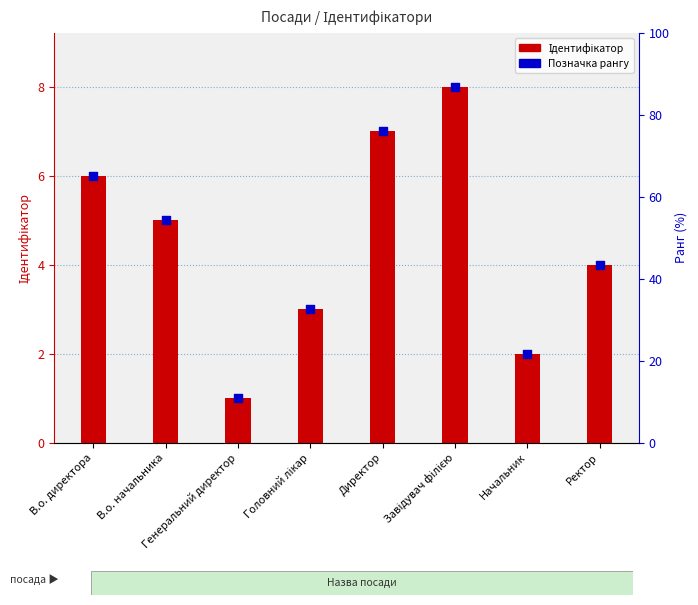

Which series reaches the minimum Y coordinate?

Ідентифікатор